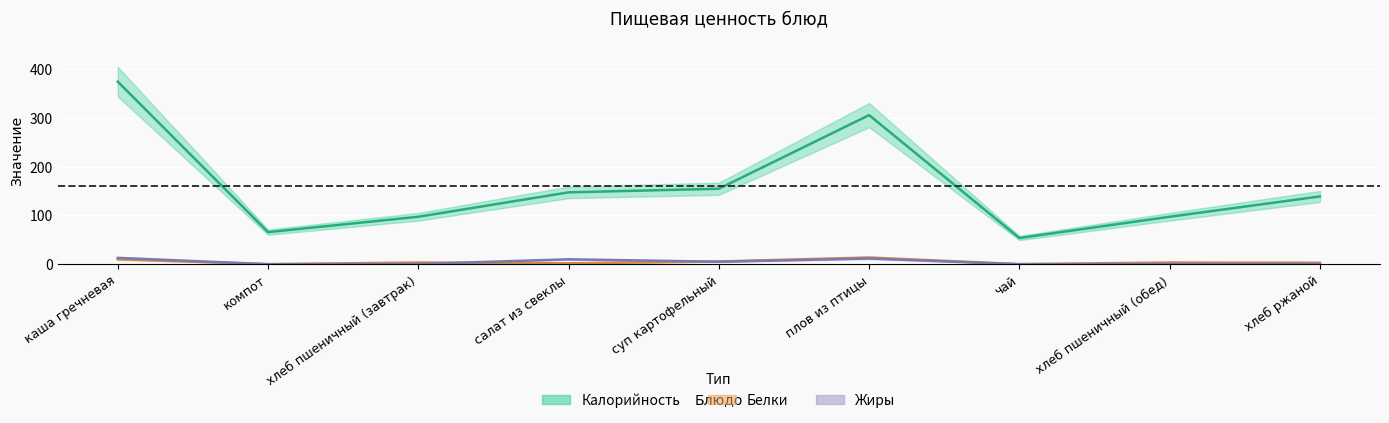

Which series has the widest spread of values?

Калорийность